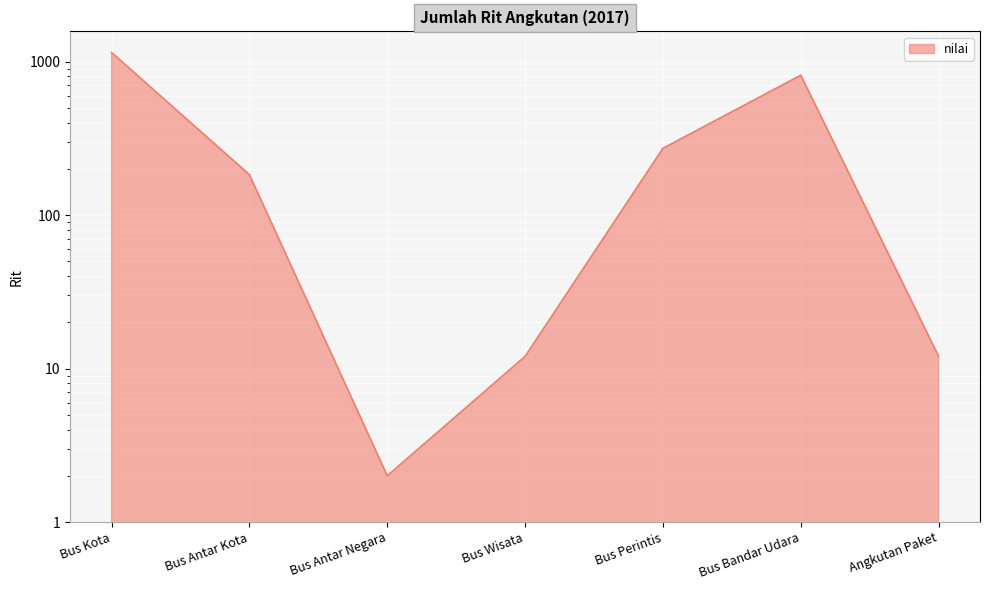

What is the ratio of the value at Bus Wisata to the value at Bus Antar Negara?

6.0